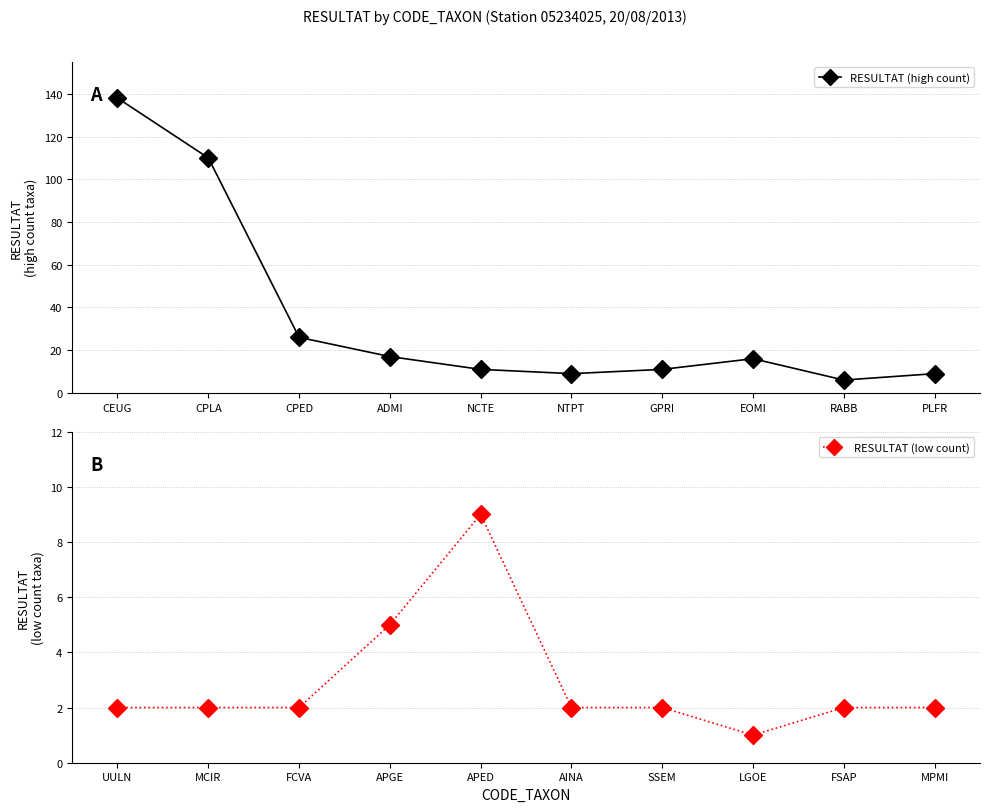

In RESULTAT (low count), how many points are higher than both neighbors (excluding endpoints)?

1